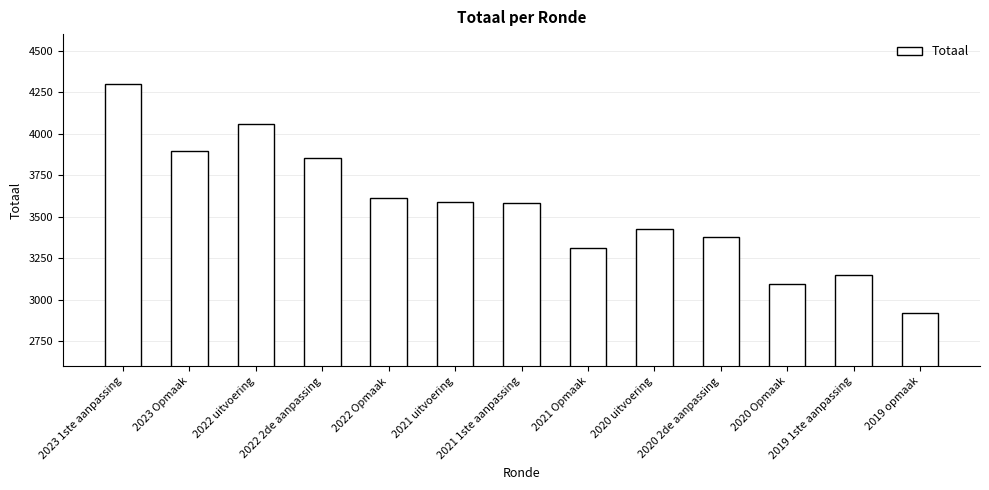

How many categories are shown in the chart?

13